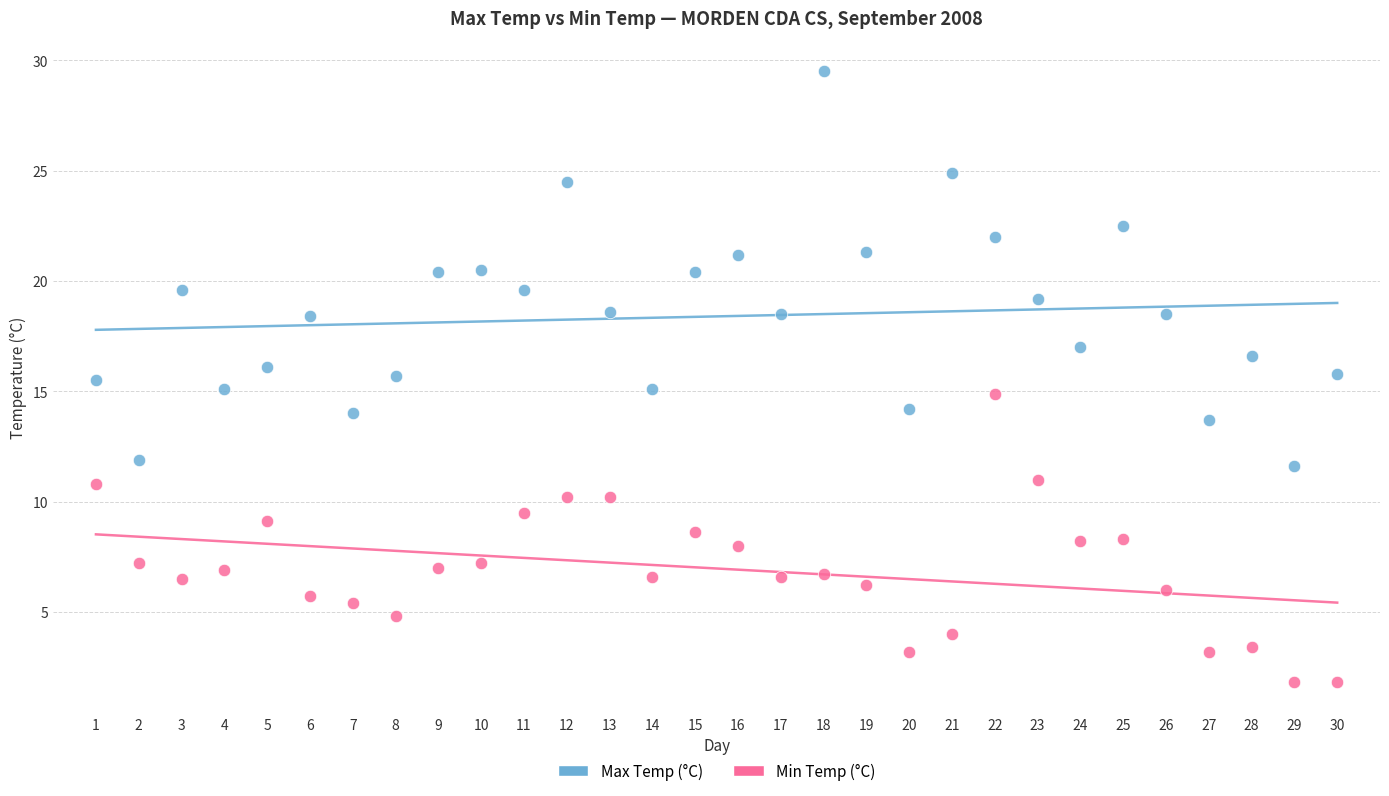

What are all the series names shown in the legend?

Max Temp (°C), Min Temp (°C)